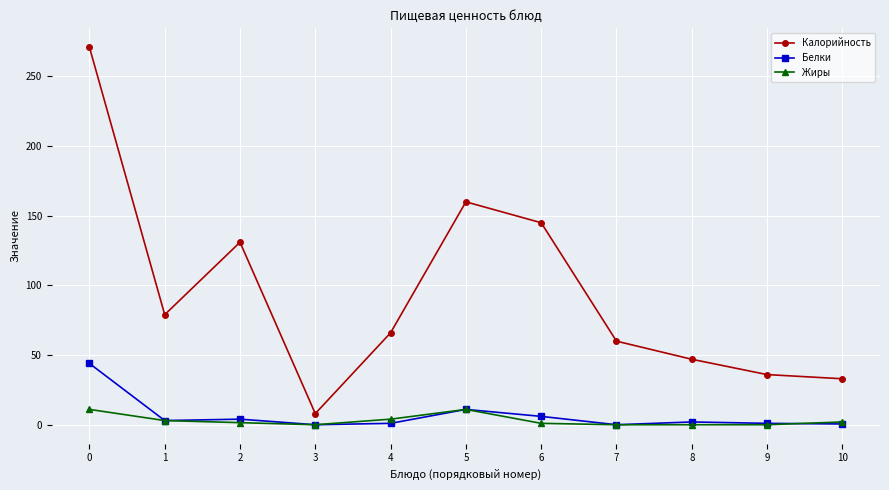

What are all the series names shown in the legend?

Калорийность, Белки, Жиры